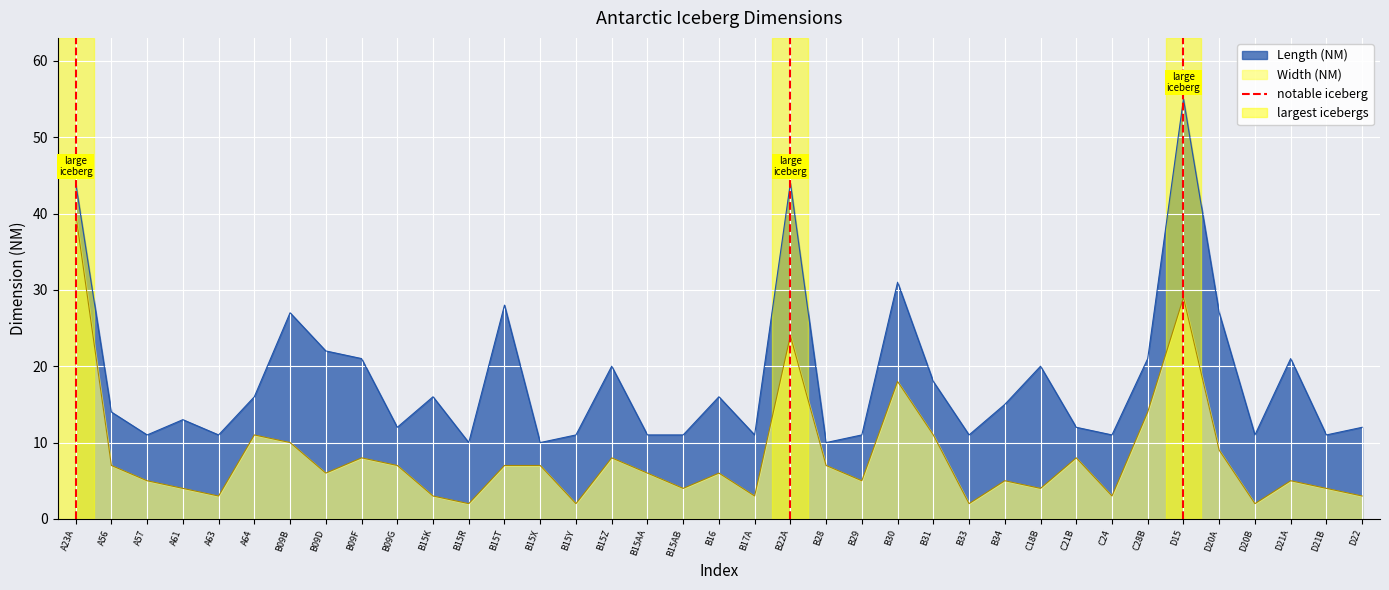

True or false: Width (NM) and Length (NM) cross at least once.

False